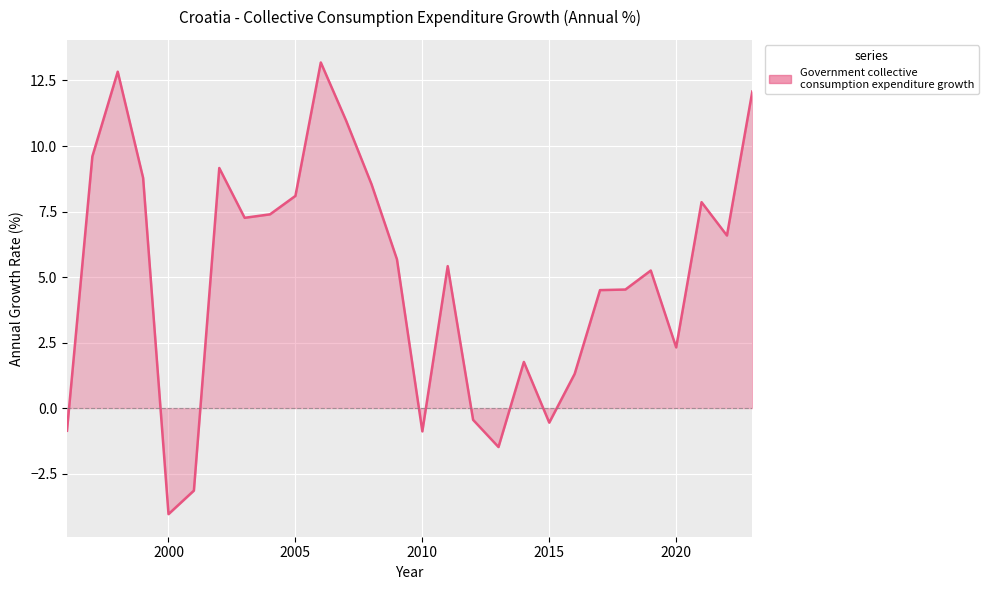

What is the minimum value shown in the chart?

-4.0